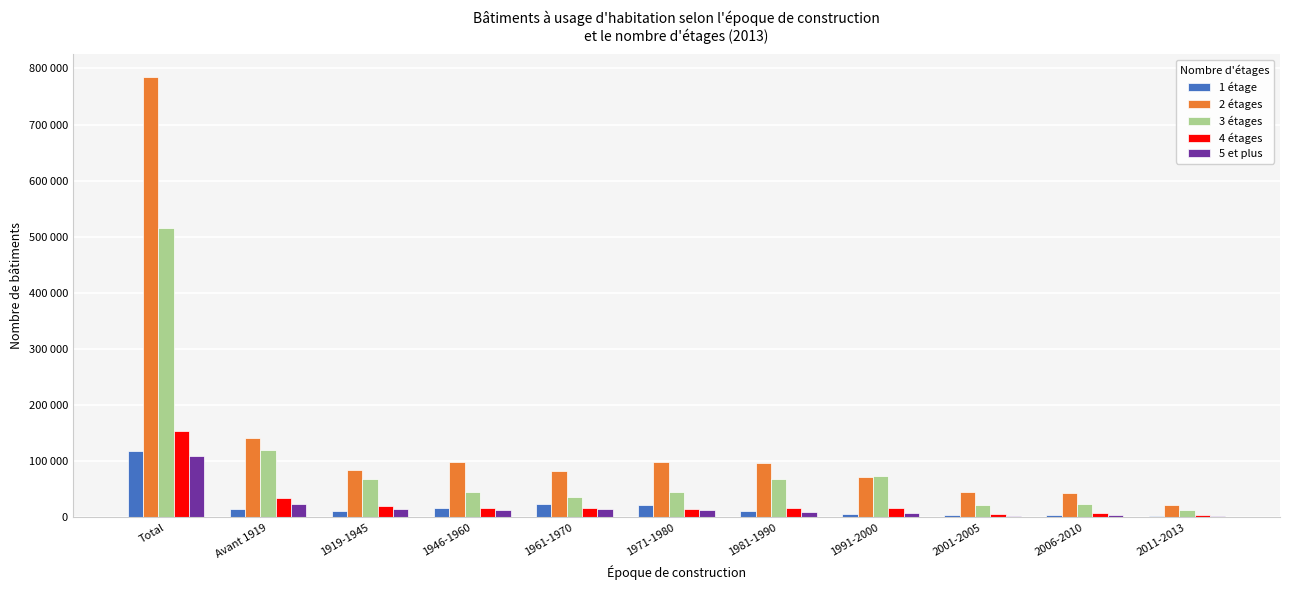

What is the difference between the maximum and minimum values in the 5 et plus series?

105829